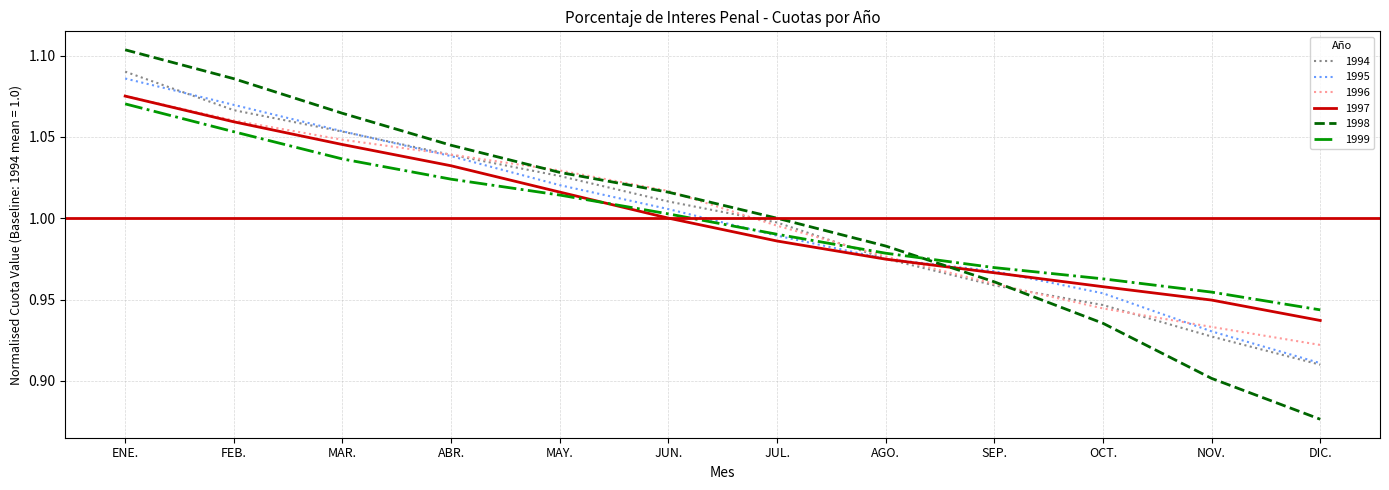

The value of 1999 at SEP. is 1.0. True or false?

True